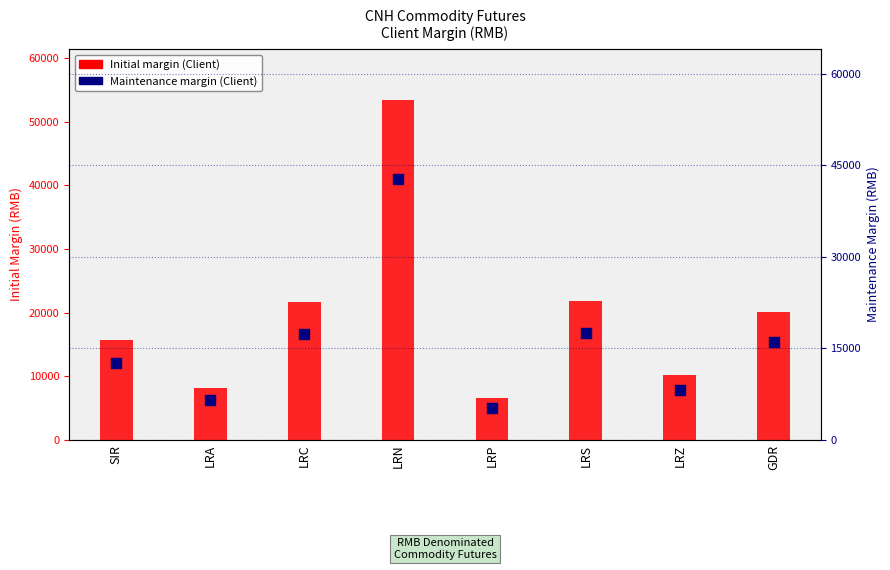

Which series has the largest total across all categories?

Initial (Client Margin)